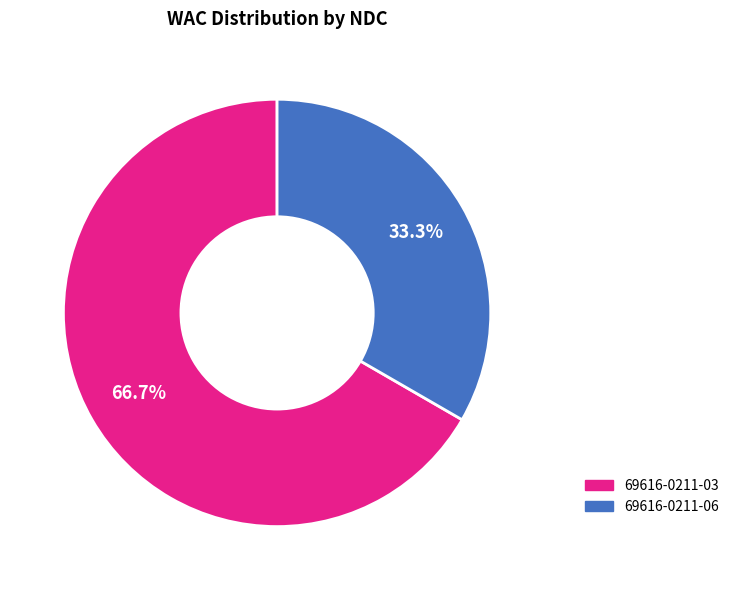

The 69616-0211-03 slice represents 80% of the pie. True or false?

False